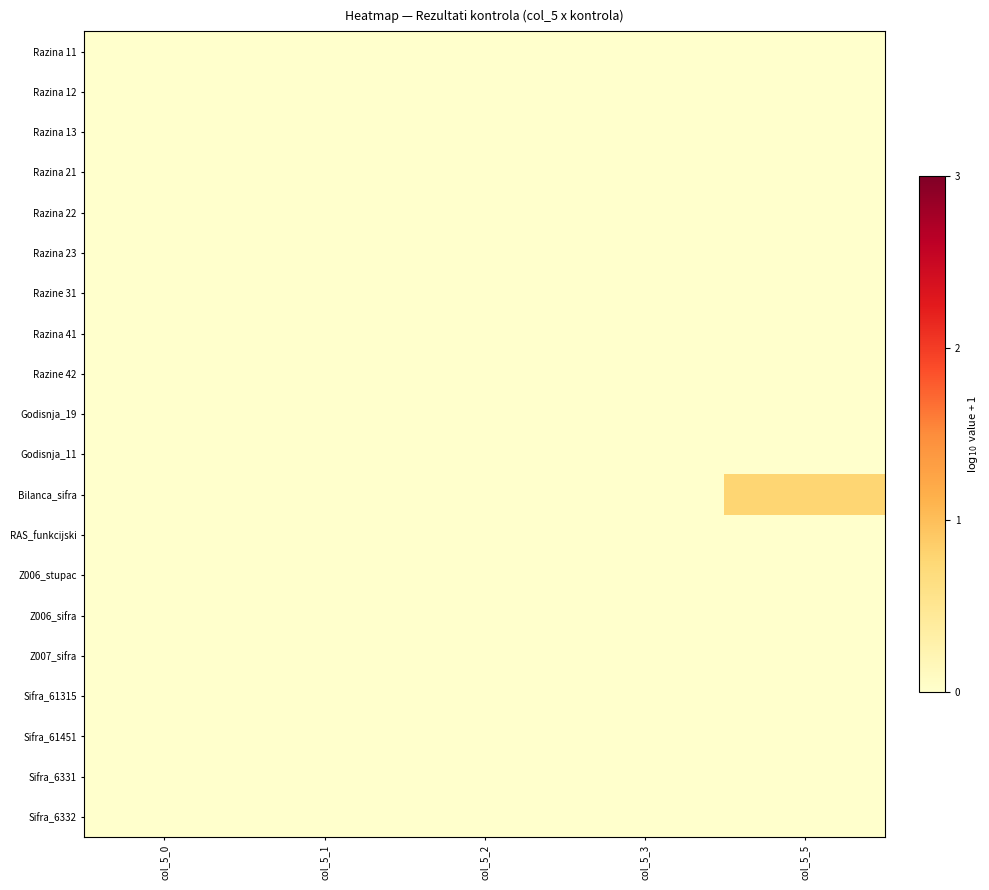

Which series has the largest total across all categories?

Bilanca_sifra